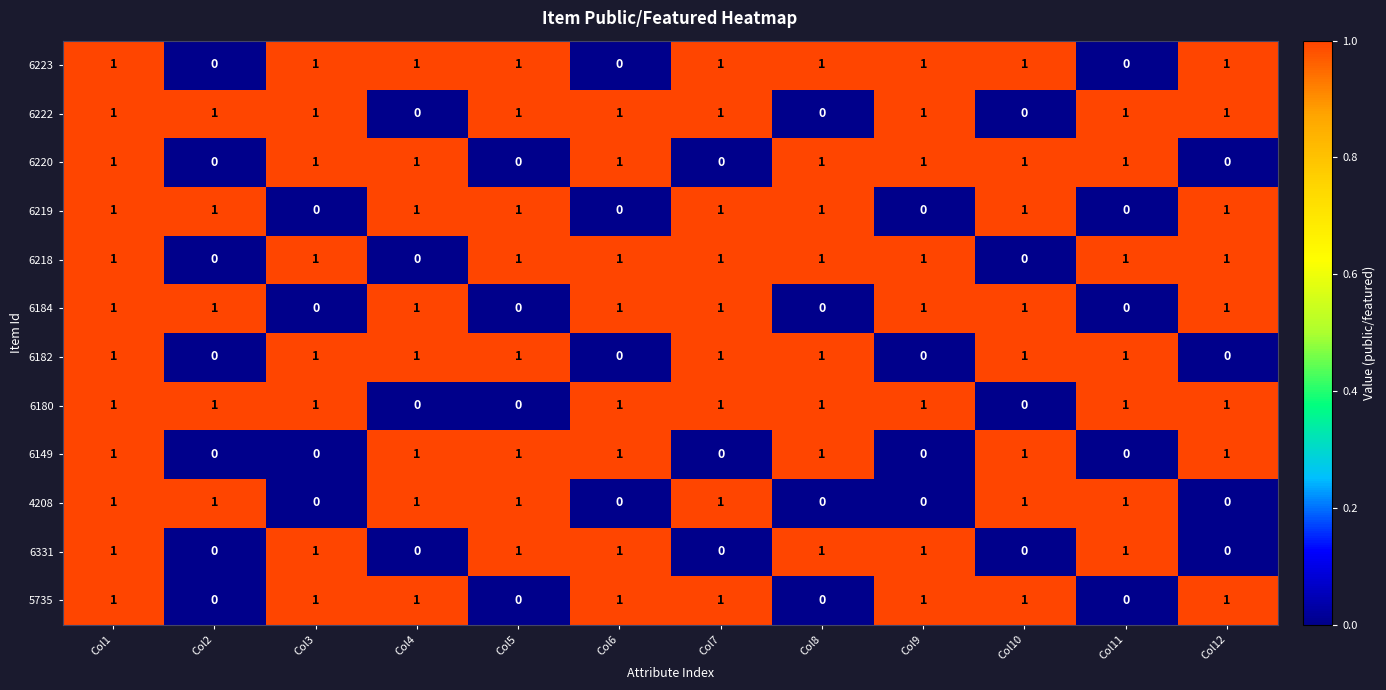

What is the sum of all 6219 values?

8